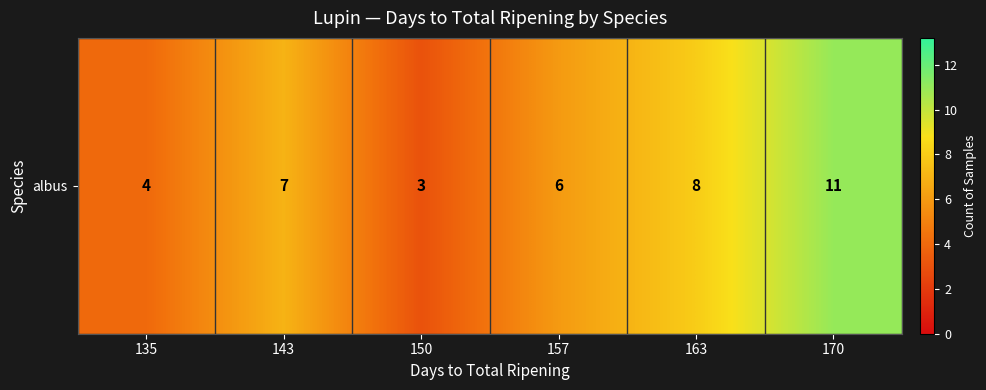

Between 150 and 170, which is larger?

170